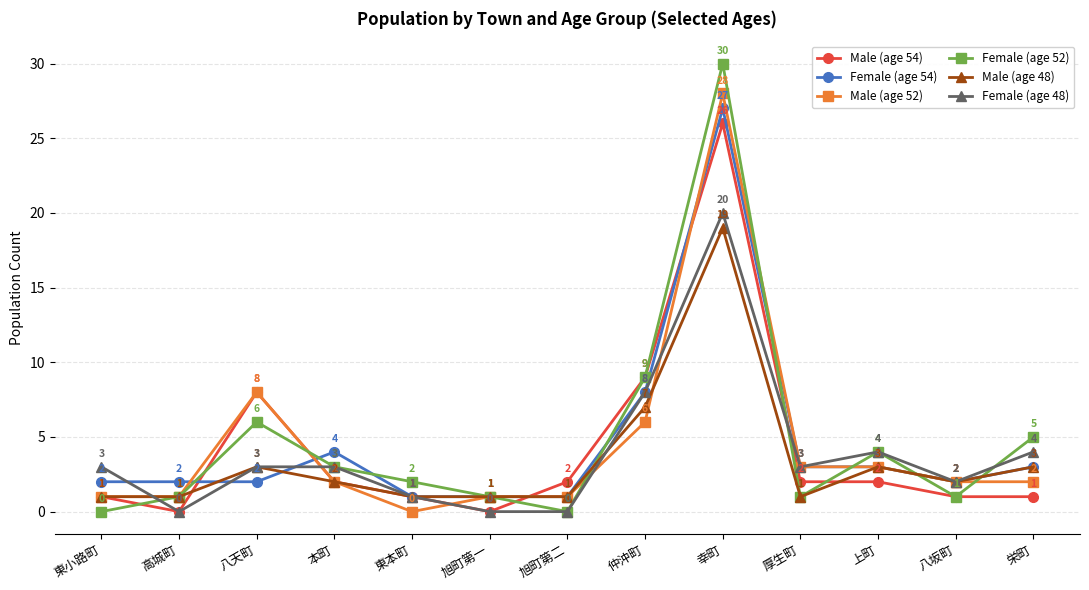

True or false: Female (age 54) has a value of 1 at 旭町第二.

True